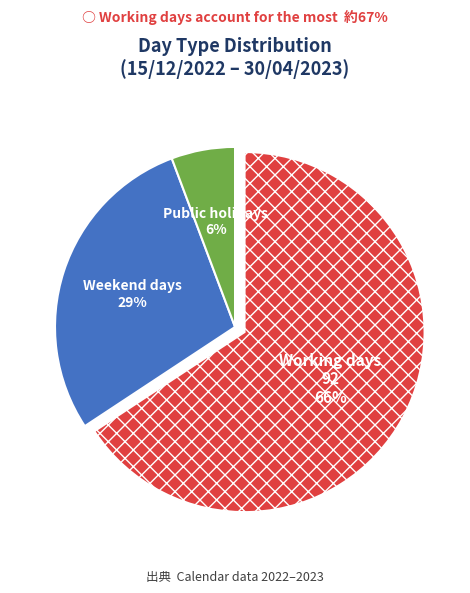

To the nearest percent, what is the difference between the Working days and Weekend days slice percentages?

37%